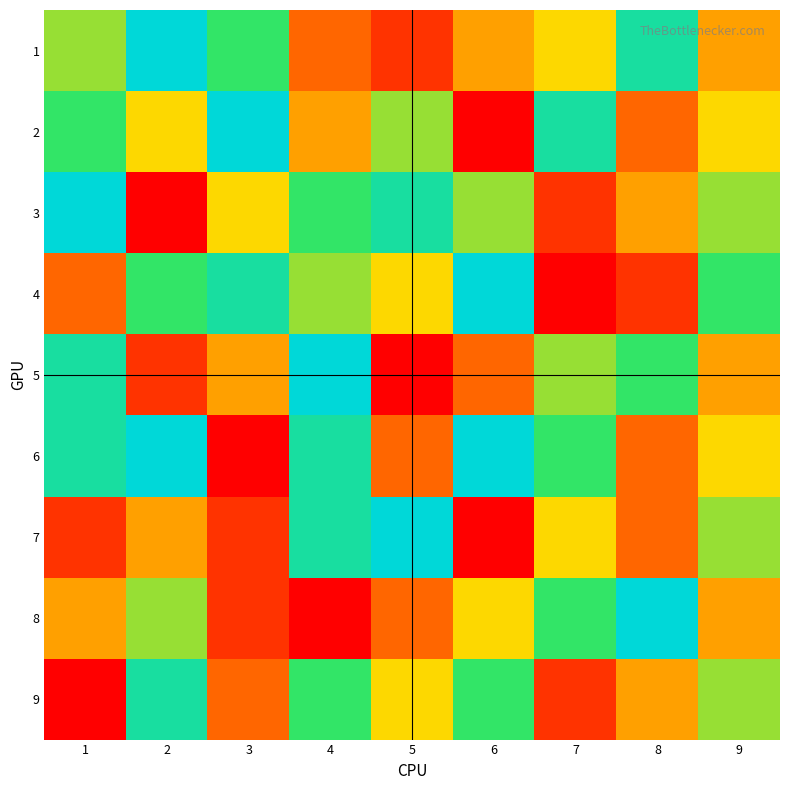

Which category has the lowest value across all series?

6